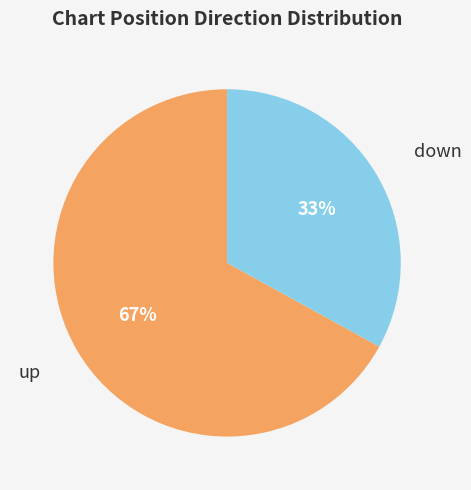

Does any single category account for the majority?

Yes